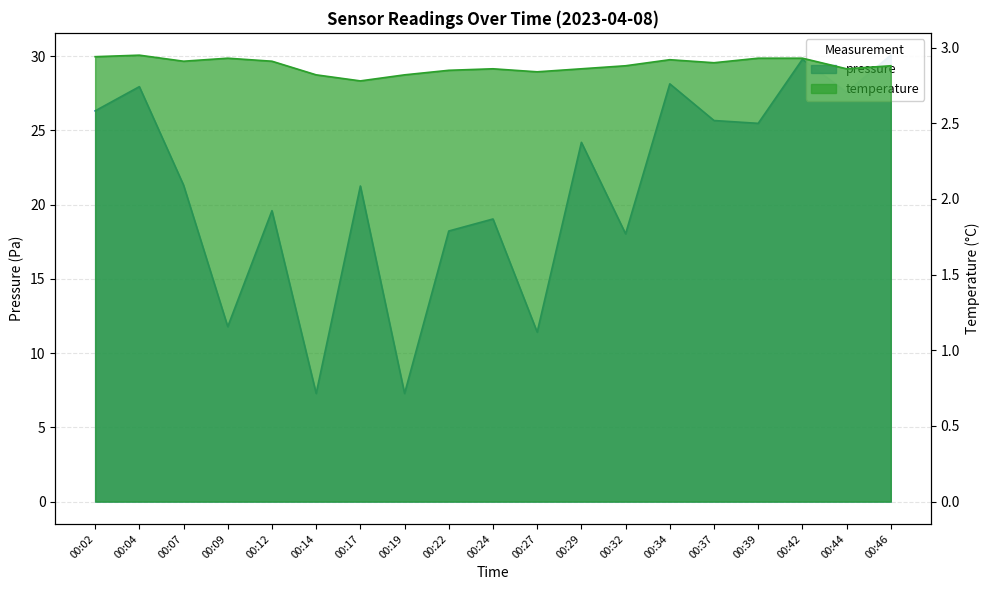

Does the chart display data point markers on the line(s)?

No